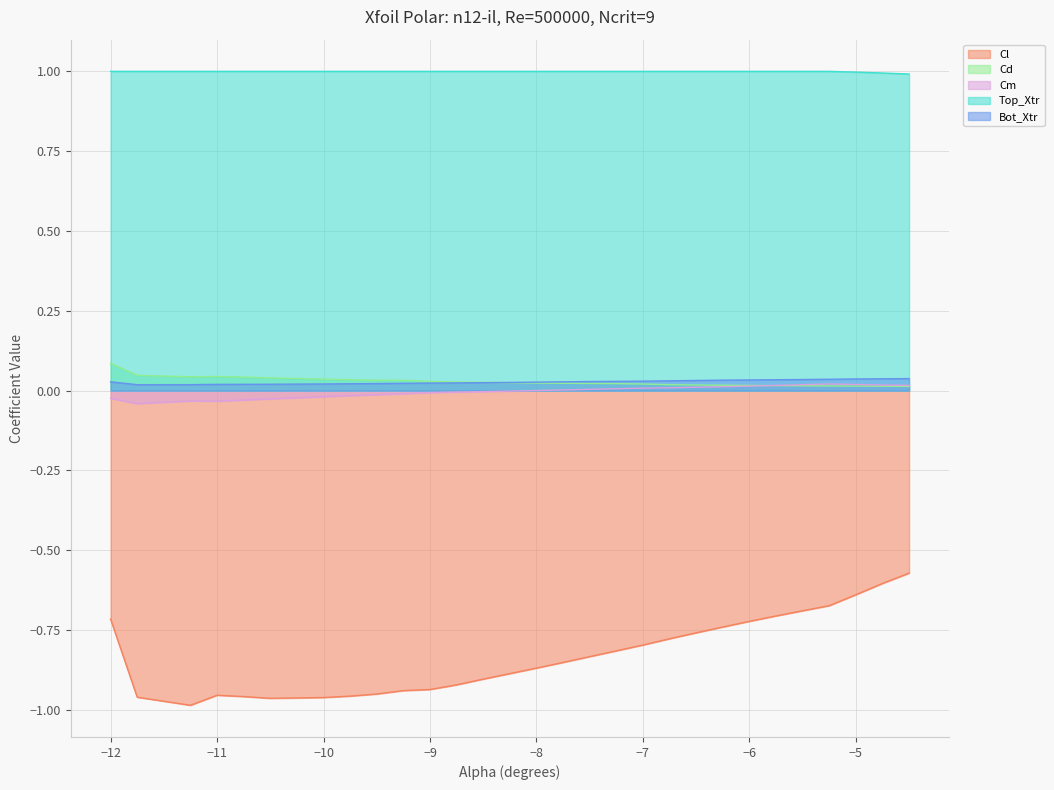

What is the minimum value shown in the chart?

-1.0